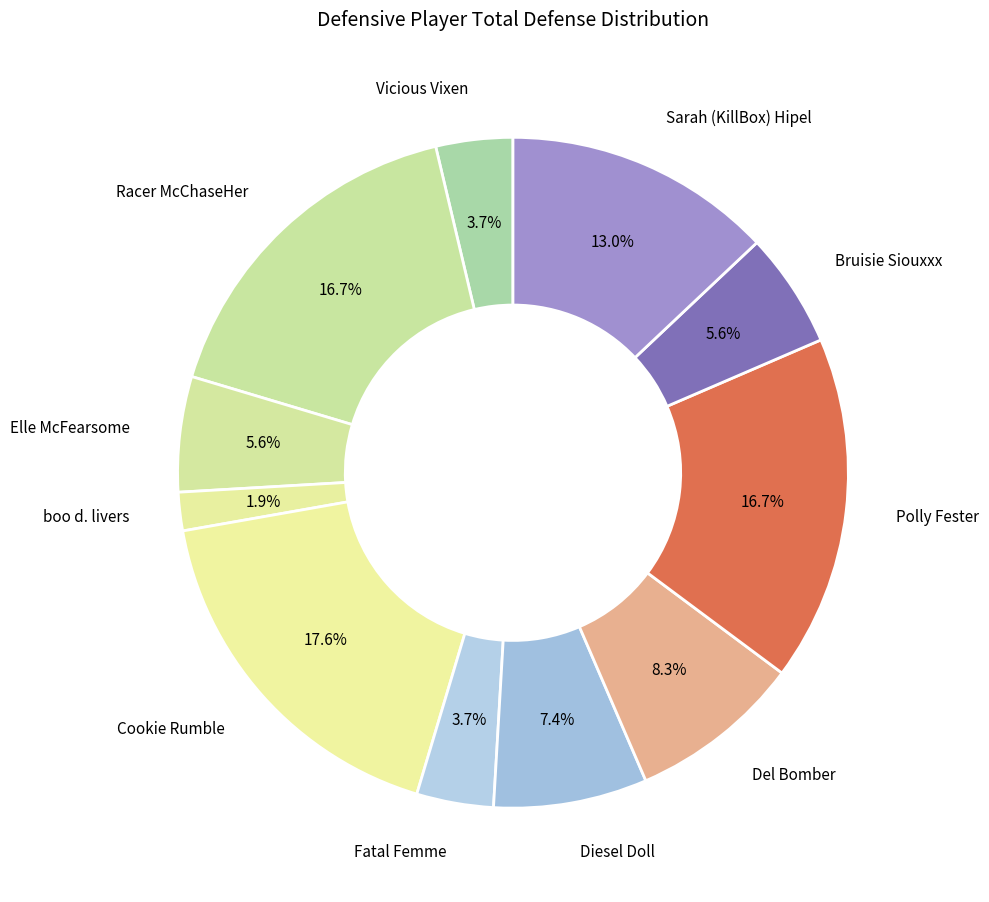

What is the ratio of the value at Fatal Femme to the value at Elle McFearsome?

0.7